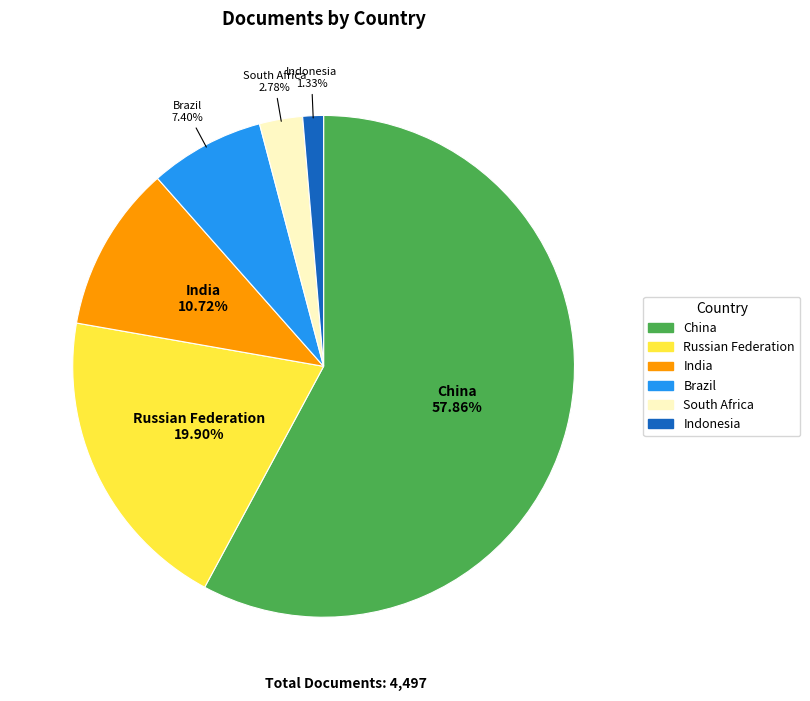

What is the smallest slice in the pie chart?

Indonesia